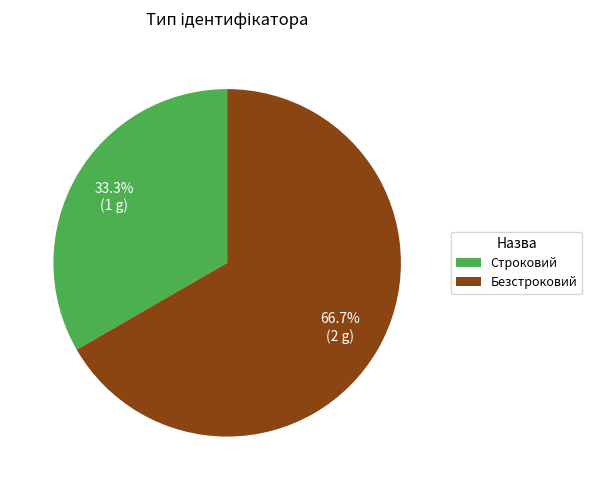

Which has a higher value, Строковий or Безстроковий?

Безстроковий